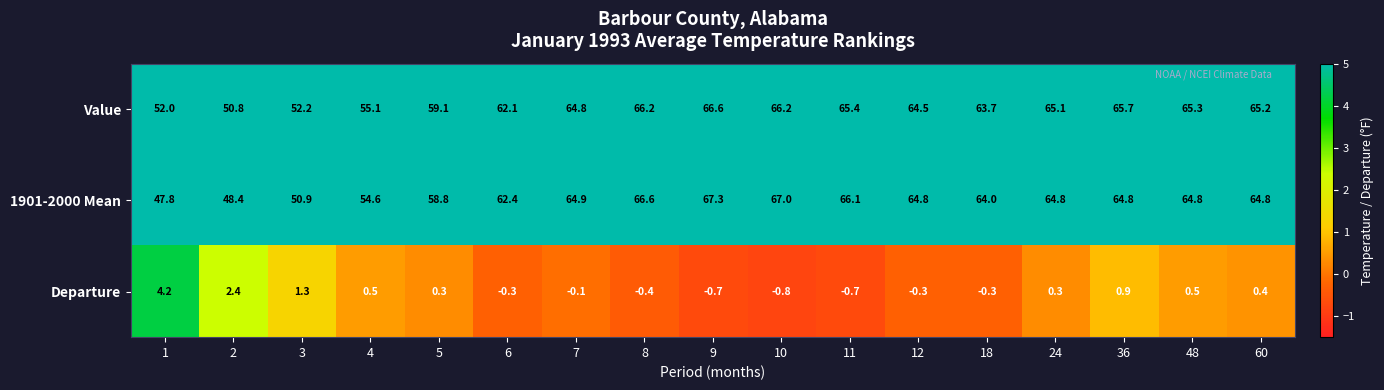

True or false: Value has a value of 66.2 at 8.

True